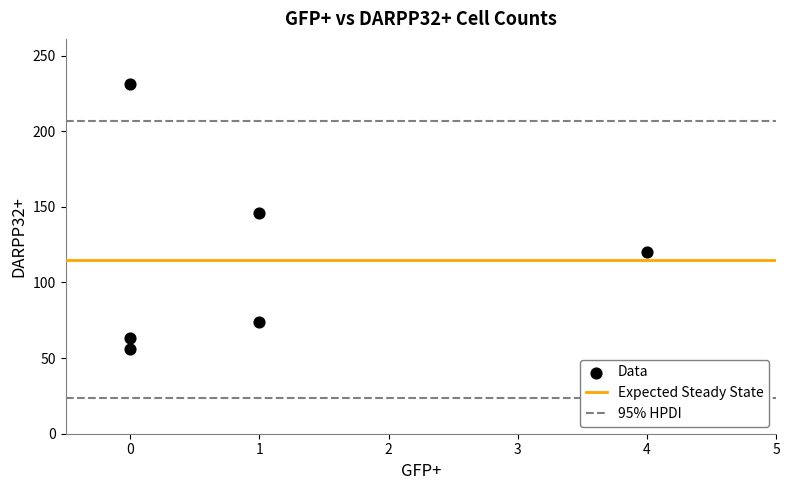

What Y value in the scatter plot is closest to 143?

146